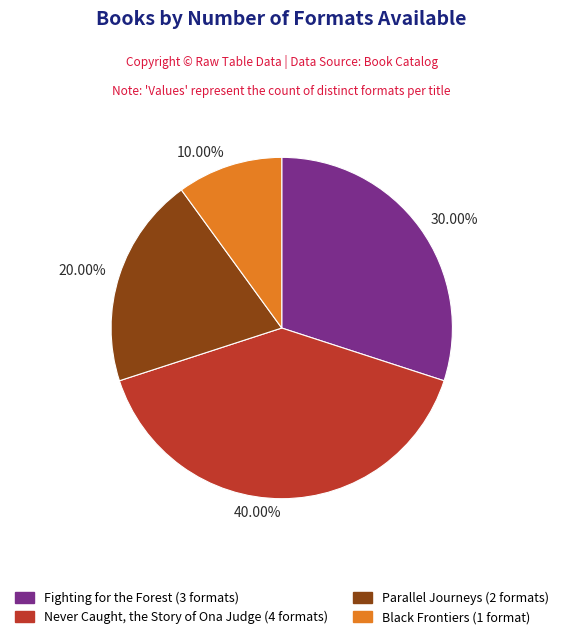

Approximately how many times larger is the value at 40.00% compared to 30.00%?

1.3